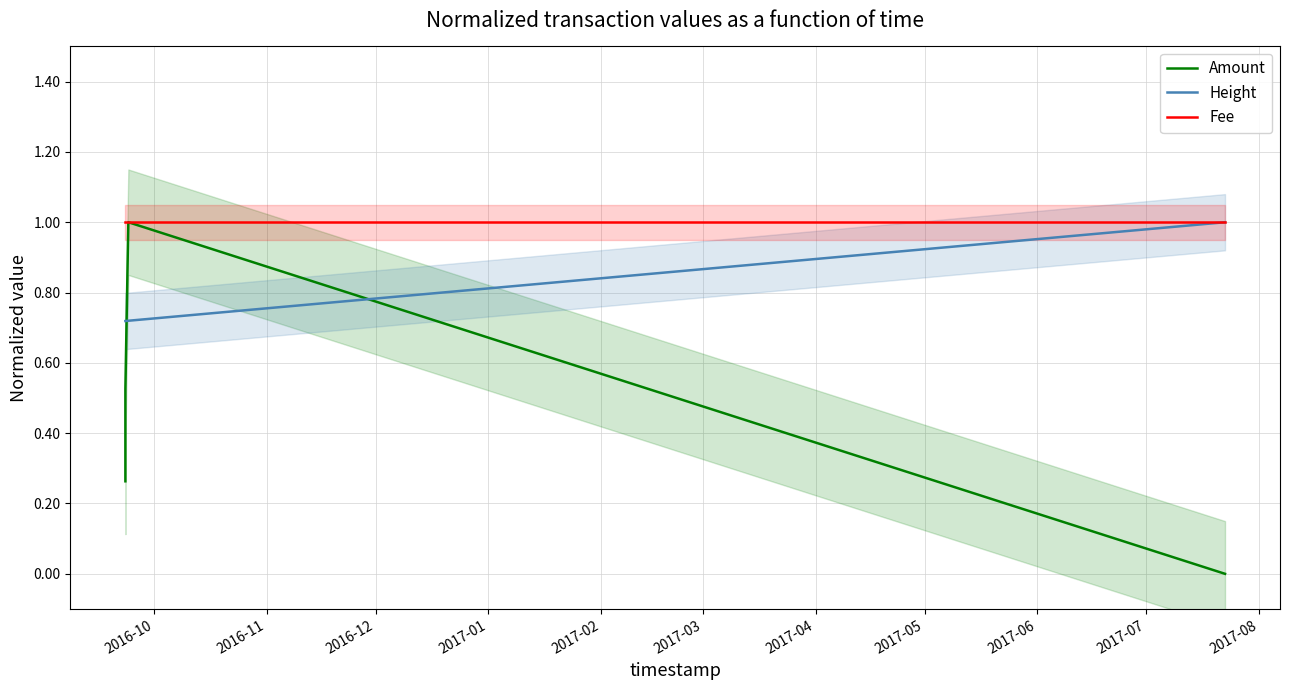

List the series in order of their overall mean, highest first.

Fee, Height, Amount